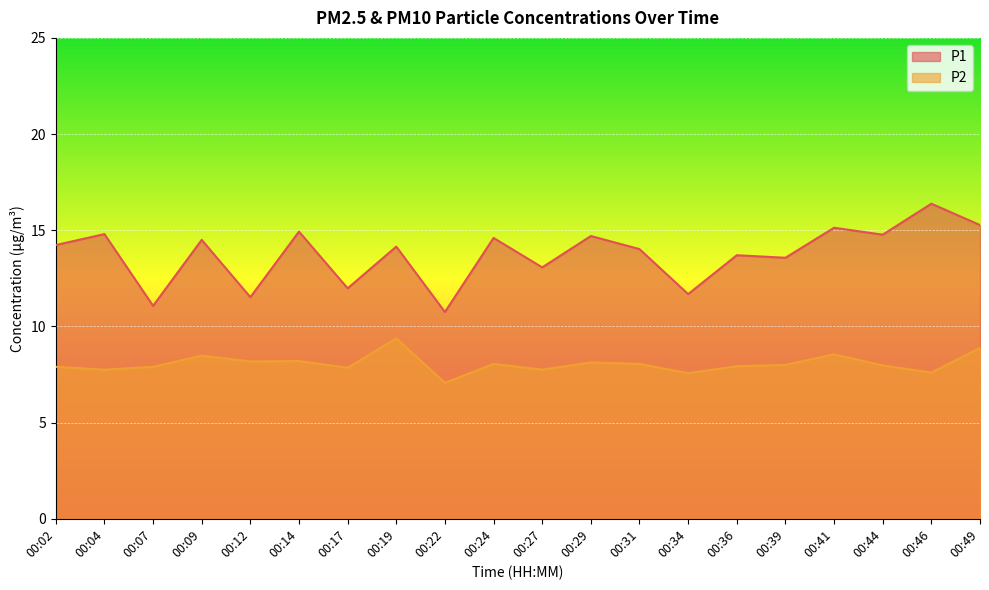

What is the value of the P1 point at the 3rd from the left?

11.1